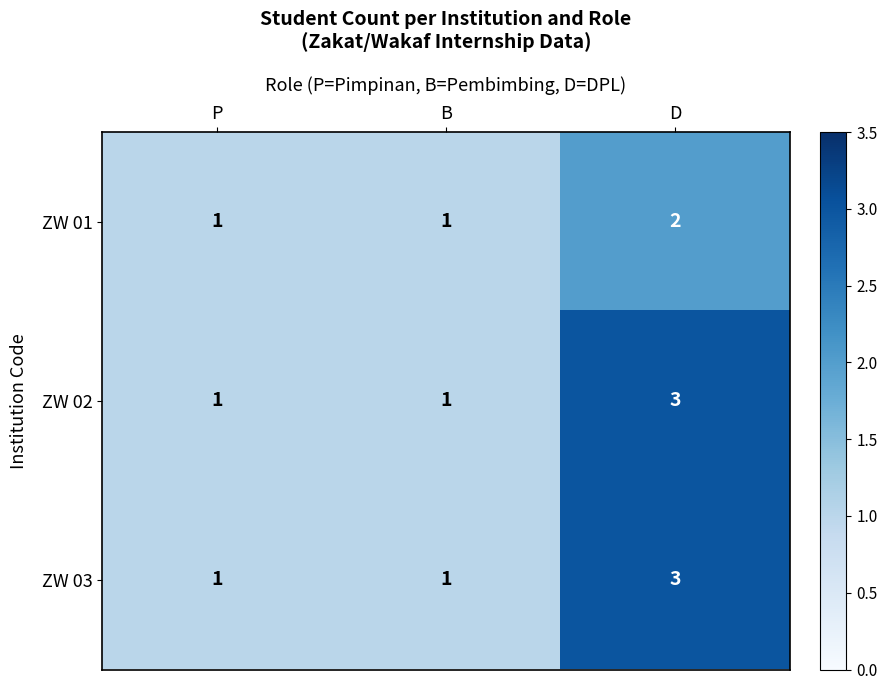

The value of ZW 01 at B is 0. True or false?

False